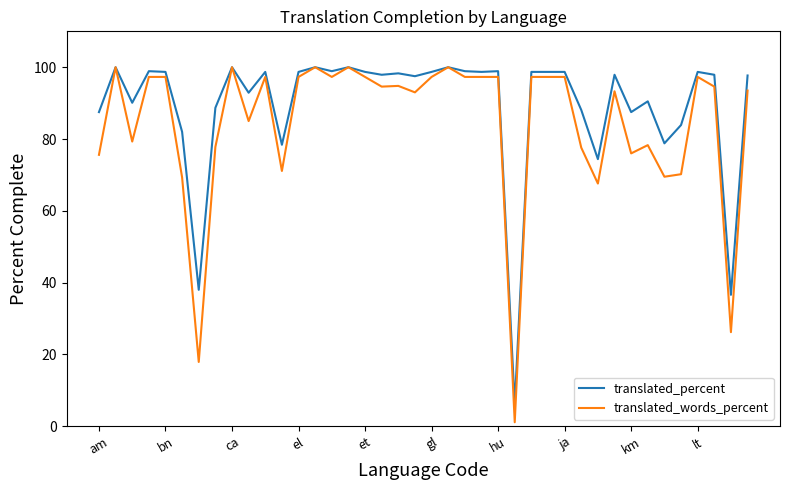

Which series has the largest range (max minus min)?

translated_words_percent